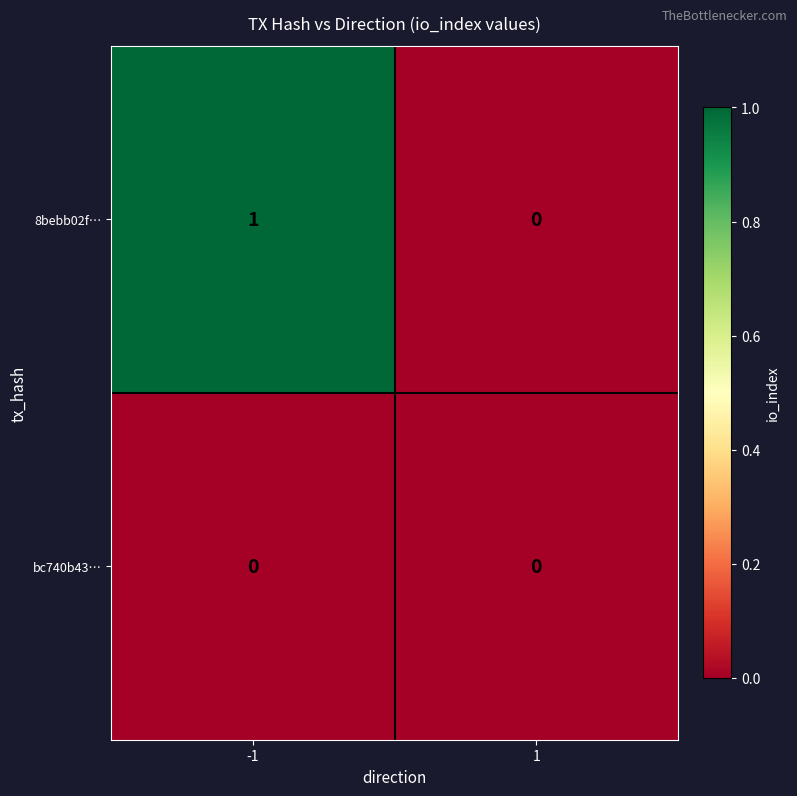

Rank the series at -1 from highest to lowest value.

8bebb02f…, bc740b43…